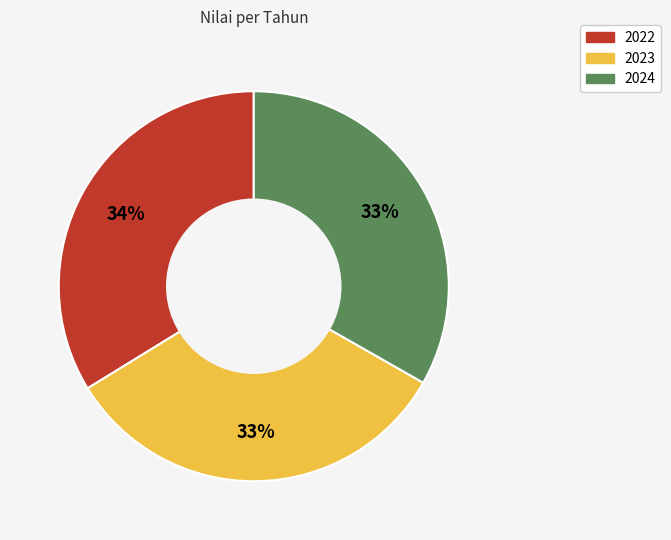

Does any single category account for the majority?

No